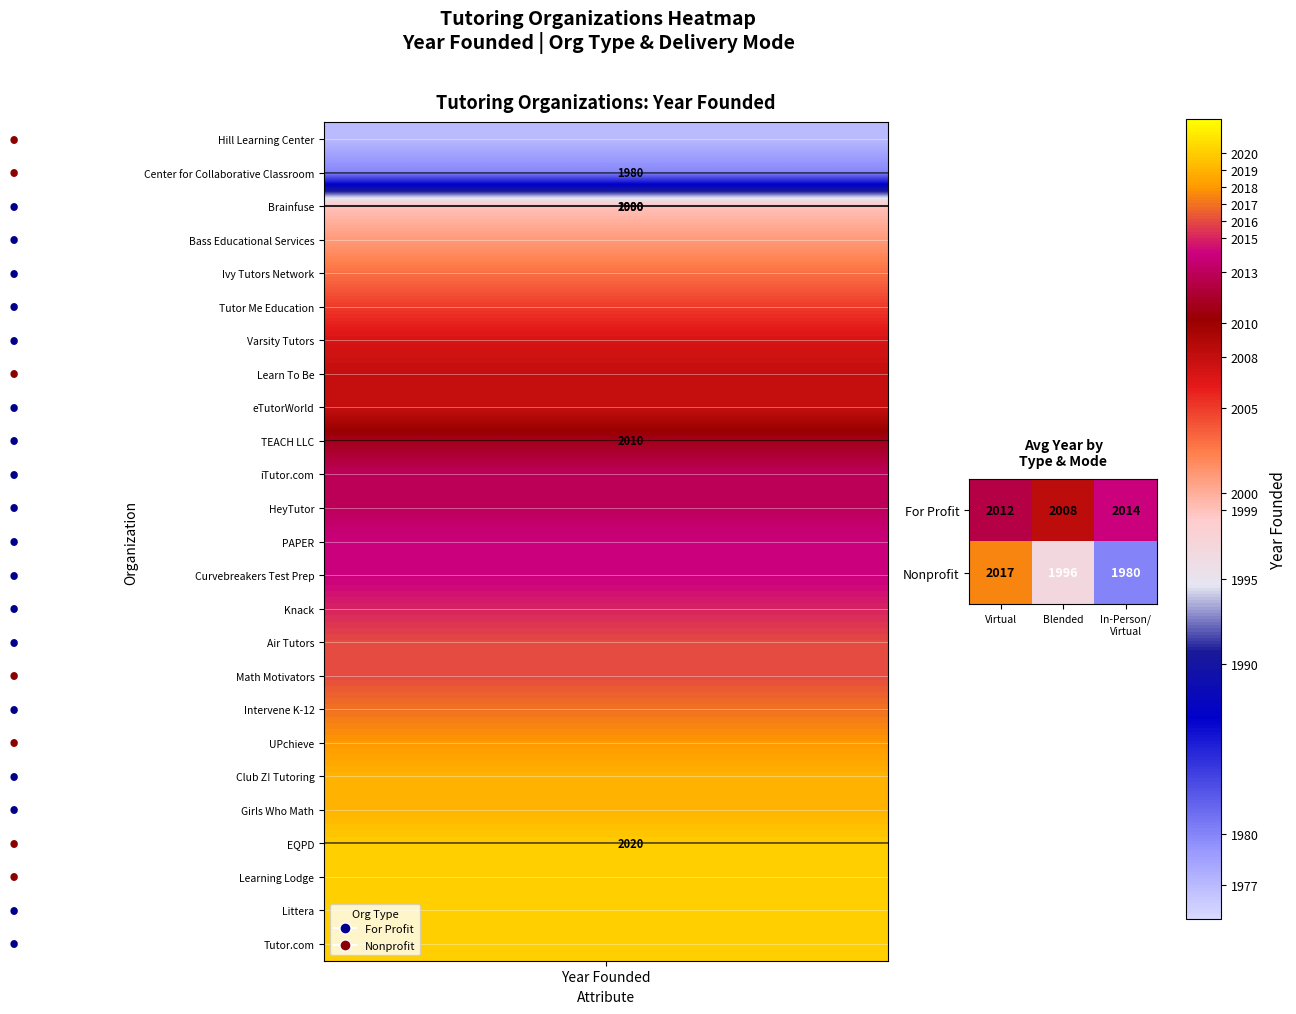

At which label is For Profit closest to 2011?

Virtual